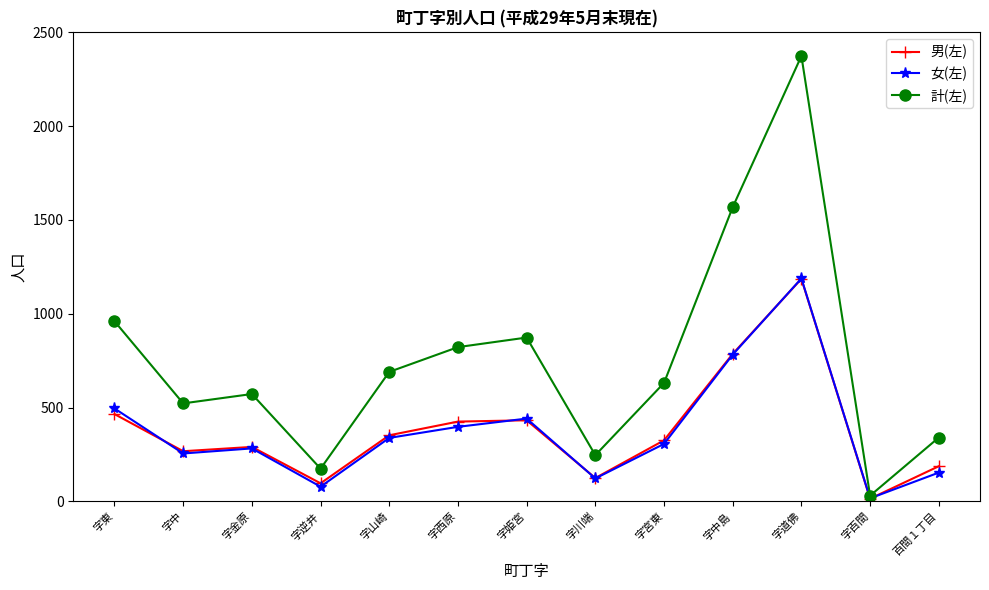

True or false: 計(左) has a value of 522 at 字中.

True